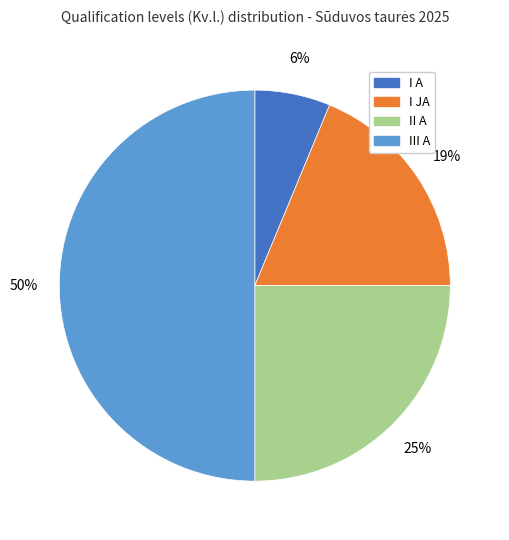

Does I JA account for over 50% of the chart?

No